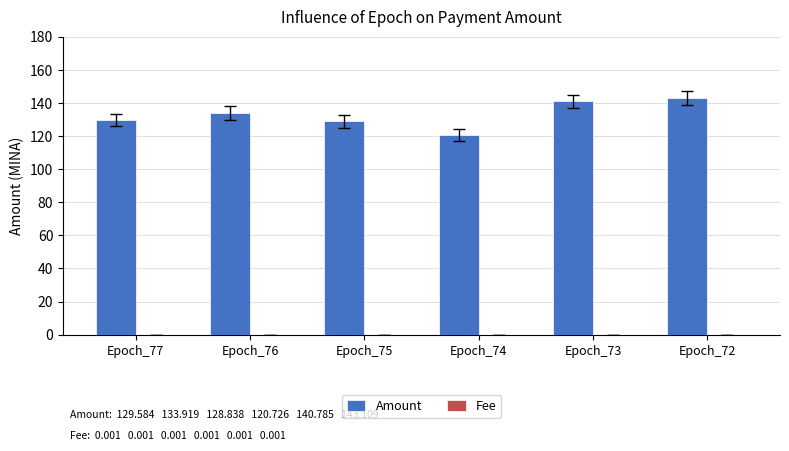

Which series has the largest total across all categories?

Amount